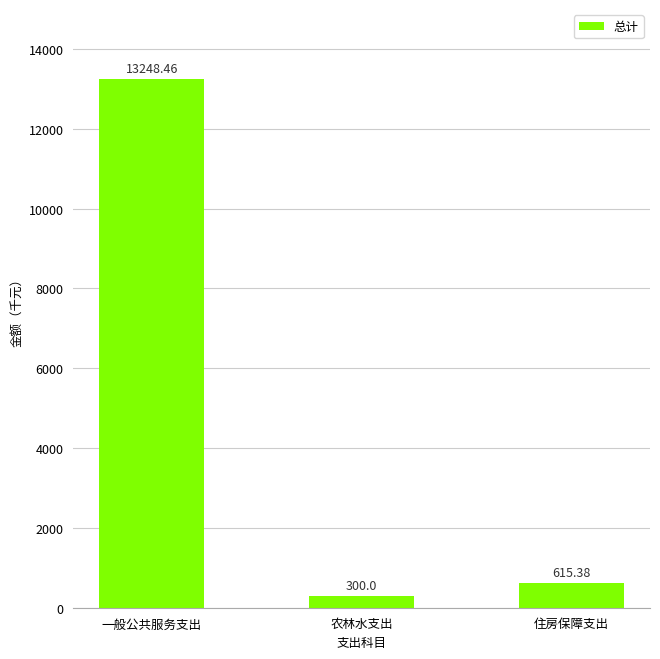

Are the bars grouped side by side (vs. stacked)?

No